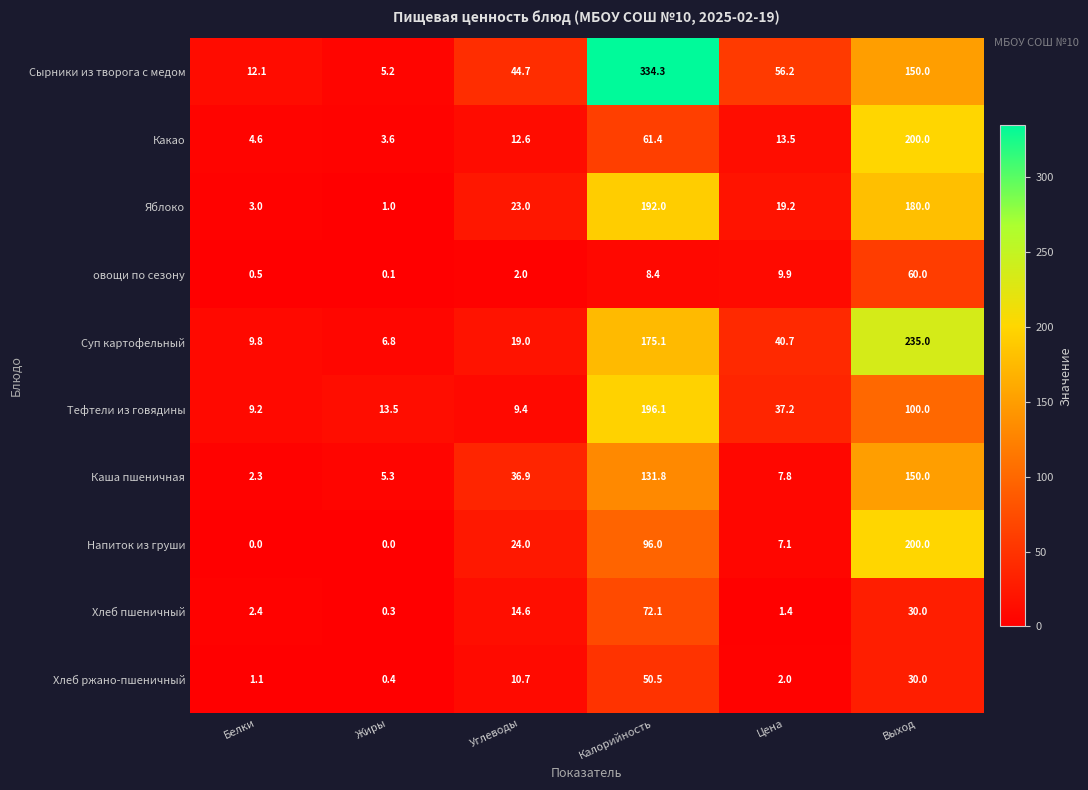

At which label does Тефтели из говядины first exceed 37?

Калорийность